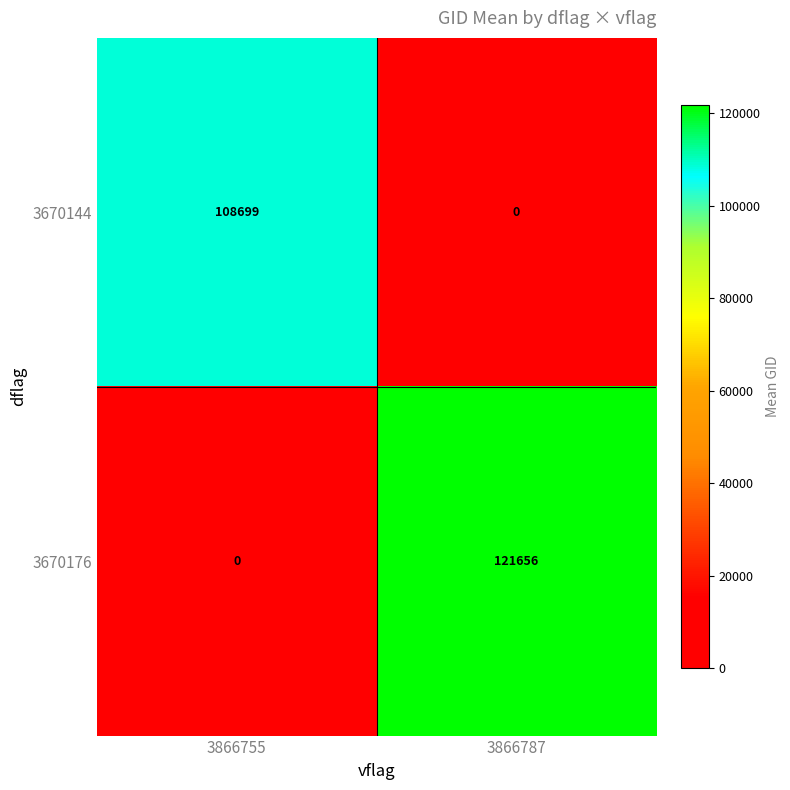

Where is 3670176 nearest to the value 60828?

3866755